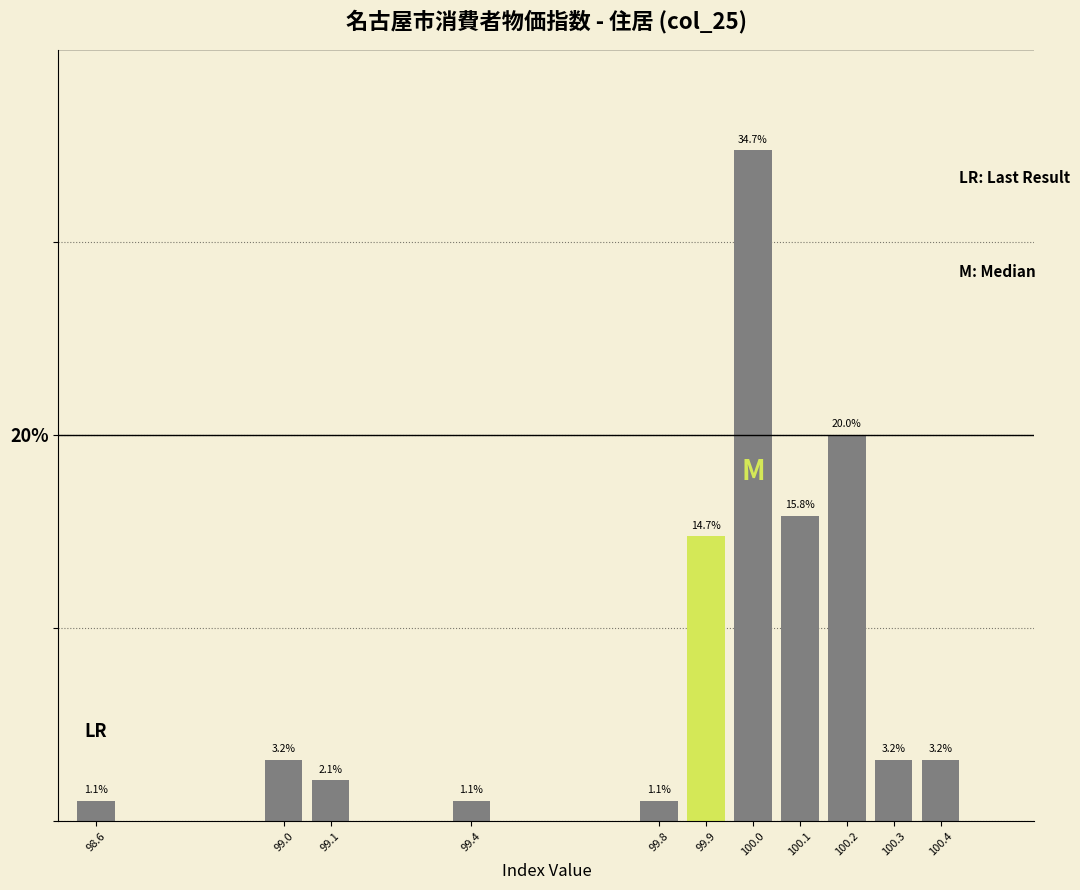

Reading left to right, what are all the values shown in this chart?

98.6=1.1	99.0=3.2	99.1=2.1	99.4=1.1	99.8=1.1	99.9=14.7	100.0=34.7	100.1=15.8	100.2=20.0	100.3=3.2	100.4=3.2